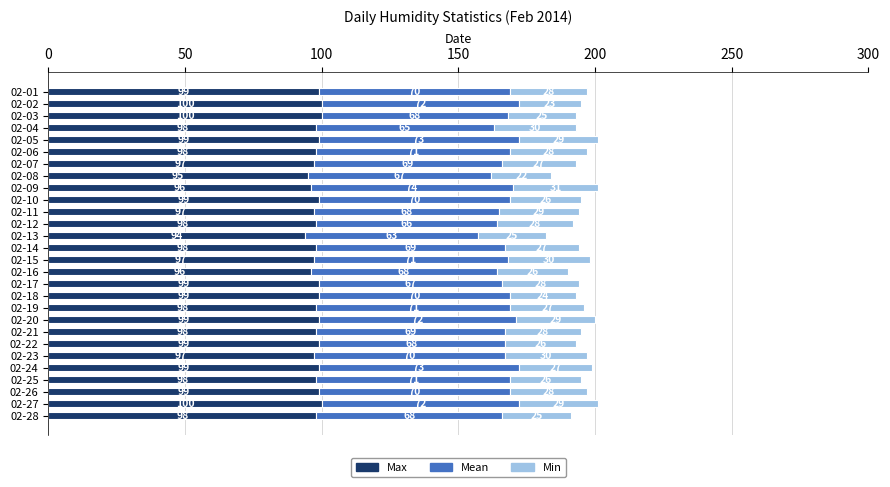

The value of Max at 02-18 is 99. True or false?

True